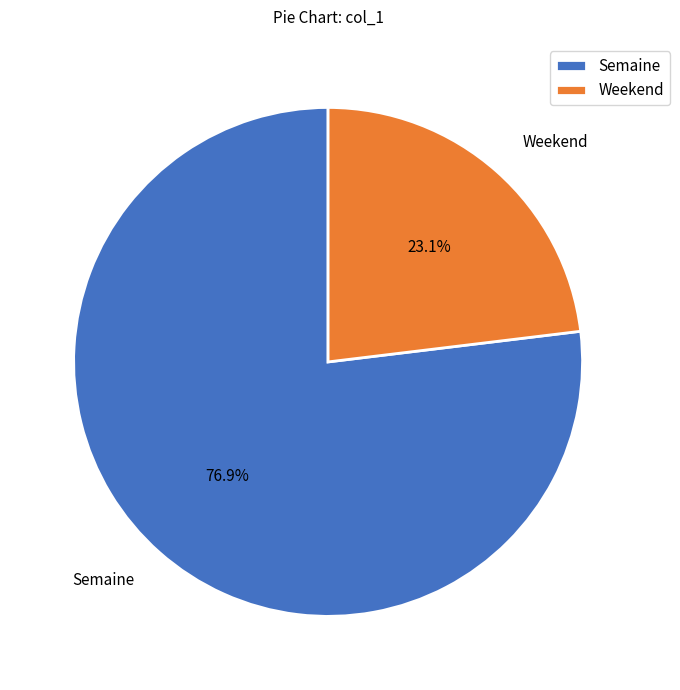

Which has a higher value, Semaine or Weekend?

Semaine